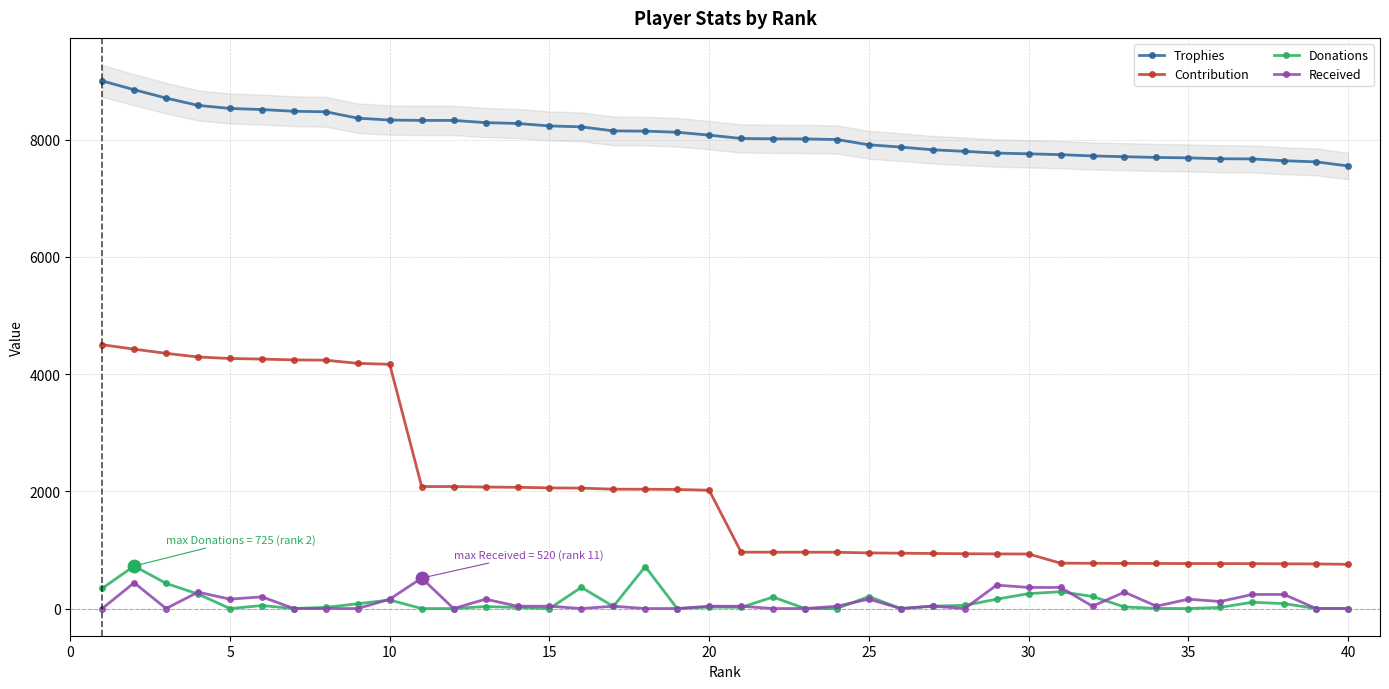

Which series has the widest spread of Y values?

Contribution